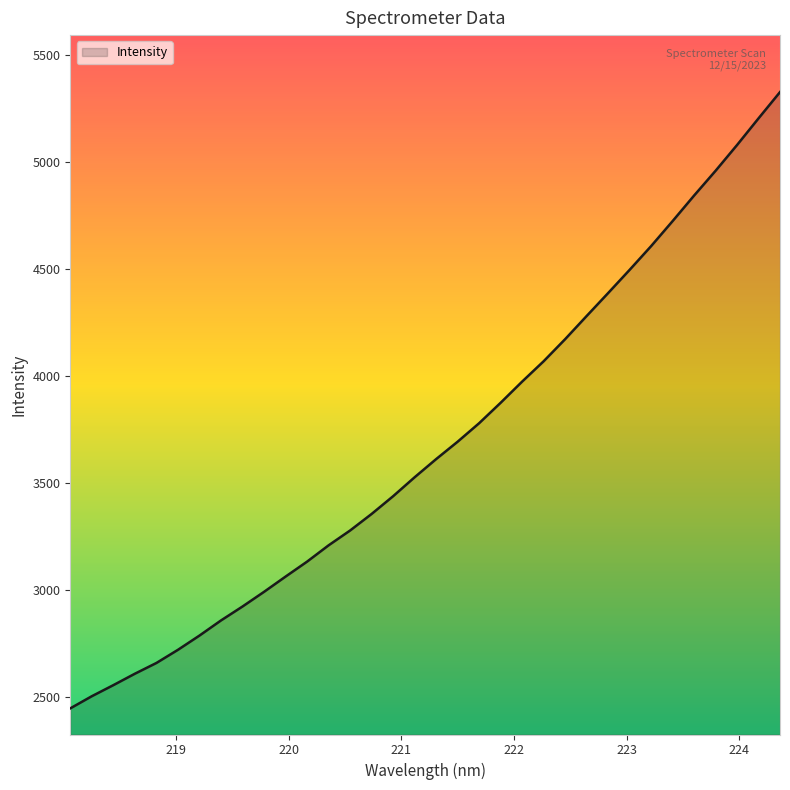

What is the sum of all values?

125085.1